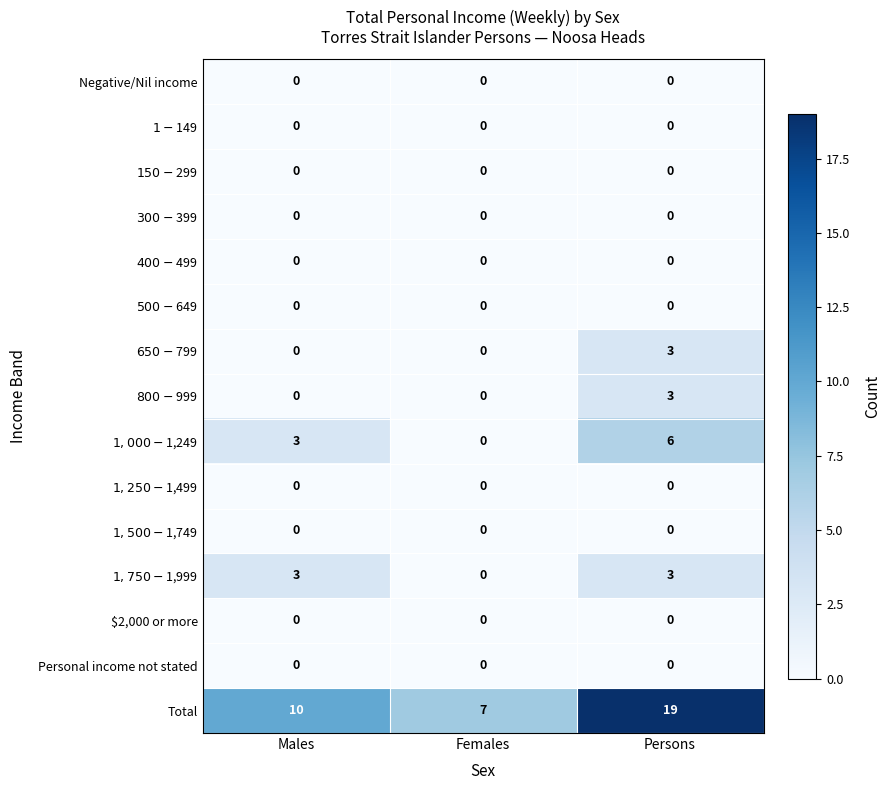

The value of Total at Males is 10. True or false?

True